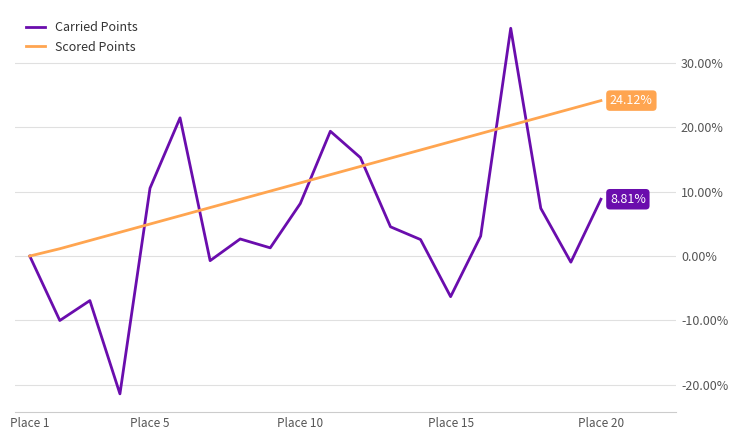

True or false: Scored Points has more than 1 points higher than both neighbors.

False